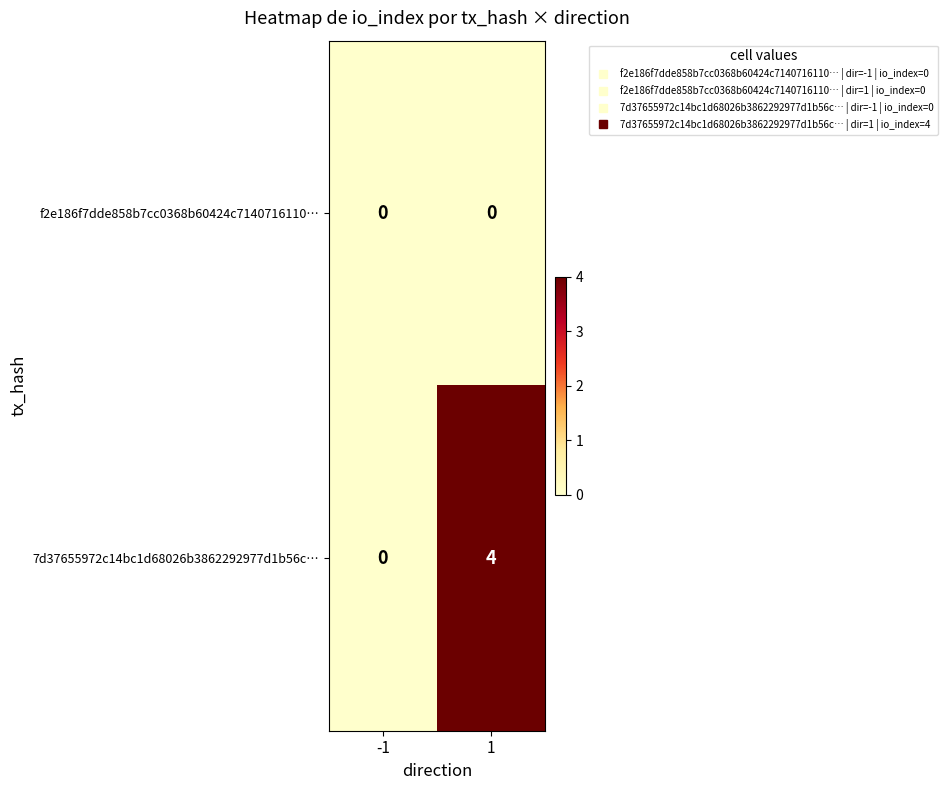

List the series in order of their overall mean, lowest first.

f2e186f7dde858b7cc0368b60424c7140716110…, 7d37655972c14bc1d68026b3862292977d1b56c…